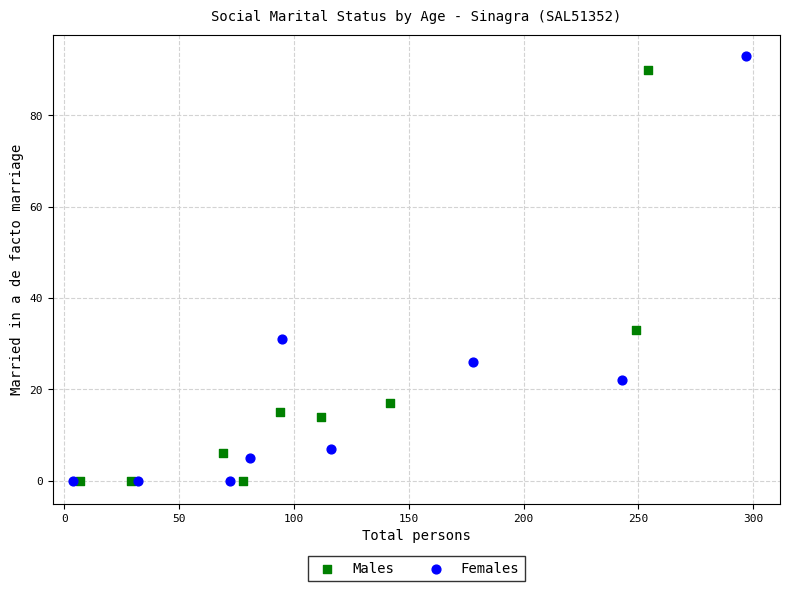

Which series has the largest Y range (max minus min)?

Females